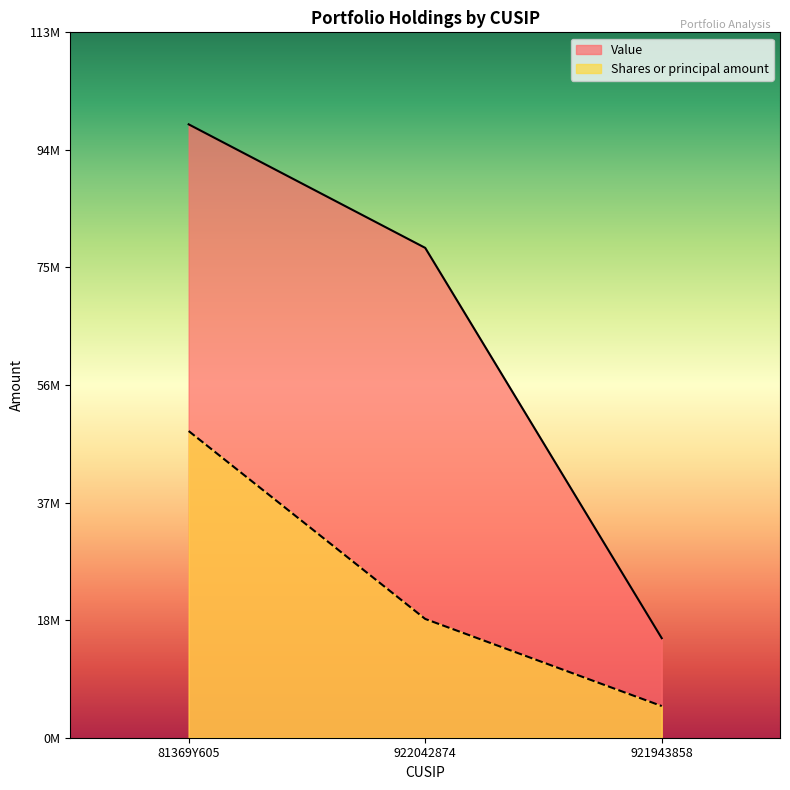

Rank the series by their maximum value, from lowest to highest.

Shares or principal amount, Value